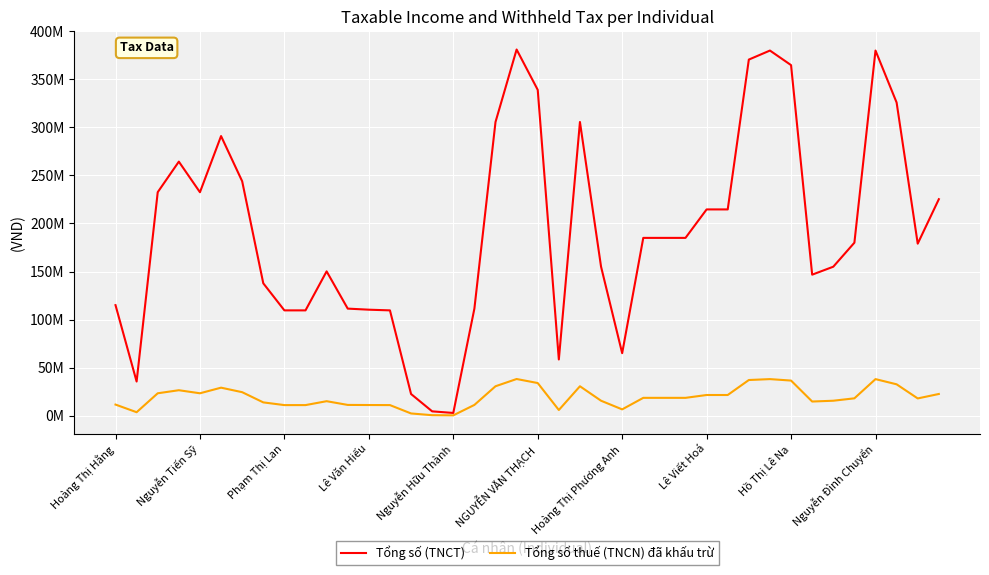

Reading left to right, list all the values displayed in this chart.

Tổng số (TNCT): 115000000	35474806	232576046	264379365	232524227	290985860	243942844	137734540	109547315	109547315	150156334	111381030	110262634	109547315	22500000	4444444	2777778	111381030	305632089	381071390	339107084	58442024	305632089	155000000	64980218	185000000	185000000	185000000	214632855	214632855	370589337	380000000	364832442	146715854	155000000	180000000	380000000	325901165	178994774	225268492
Tổng số thuế (TNCN) đã khấu trừ: 11500000	3547481	23257604	26437937	23252422	29098586	24394284	13773454	10954732	10954732	15015634	11138105	11026265	10954732	2250000	444444	277779	11138103	30563209	38107139	33910708	5844202	30563209	15500000	6498022	18500000	18500000	18500000	21463286	21463286	37058934	38000000	36483244	14671585	15500000	18000000	38000000	32590117	17899477	22526849